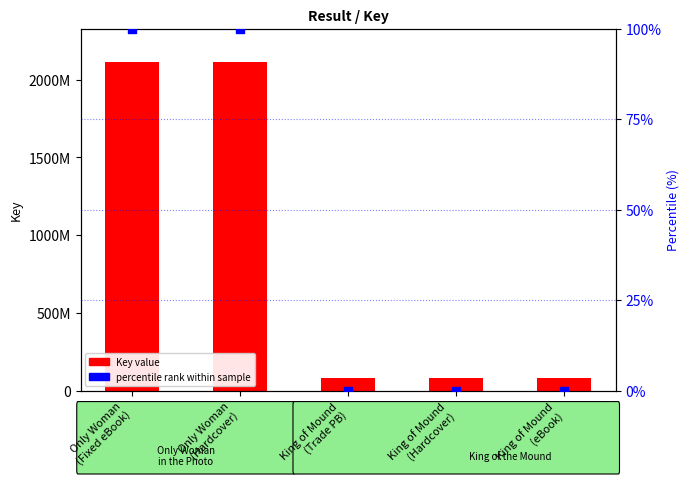

Which series contains the lowest Y value?

percentile rank within sample